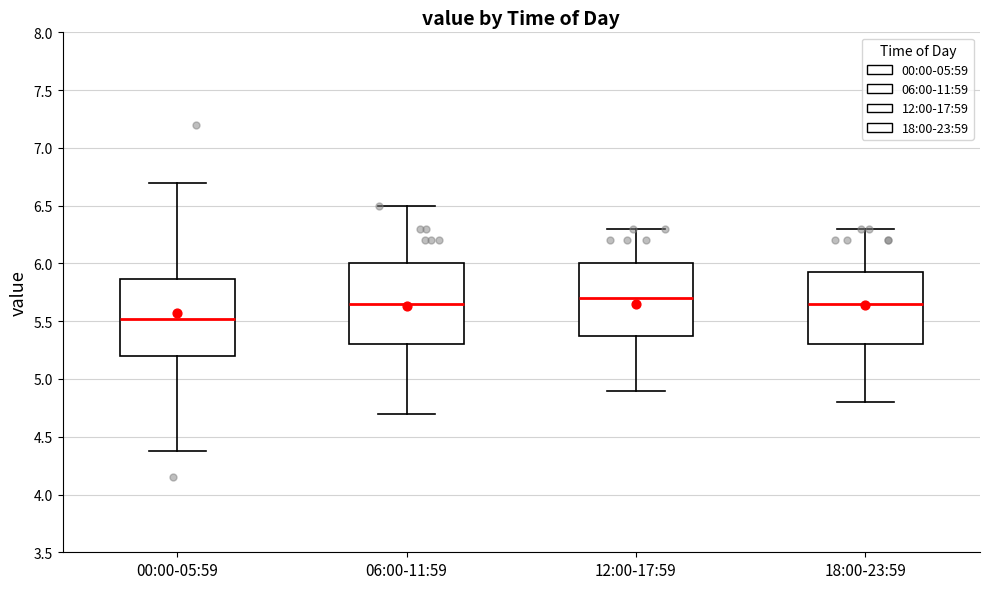

Reading left to right, transcribe this box plot: for each box, give where its median line is, the range the box spans, and where its two whiskers end, as read against the y-axis. The values are not printed on the chart, so give them approximately, as read against the axis.

00:00-05:59: median 5.50, box 5.20 to 5.85, whiskers 4.40 to 6.70
06:00-11:59: median 5.65, box 5.30 to 6.00, whiskers 4.70 to 6.50
12:00-17:59: median 5.70, box 5.40 to 6.00, whiskers 4.90 to 6.30
18:00-23:59: median 5.65, box 5.30 to 5.95, whiskers 4.80 to 6.30